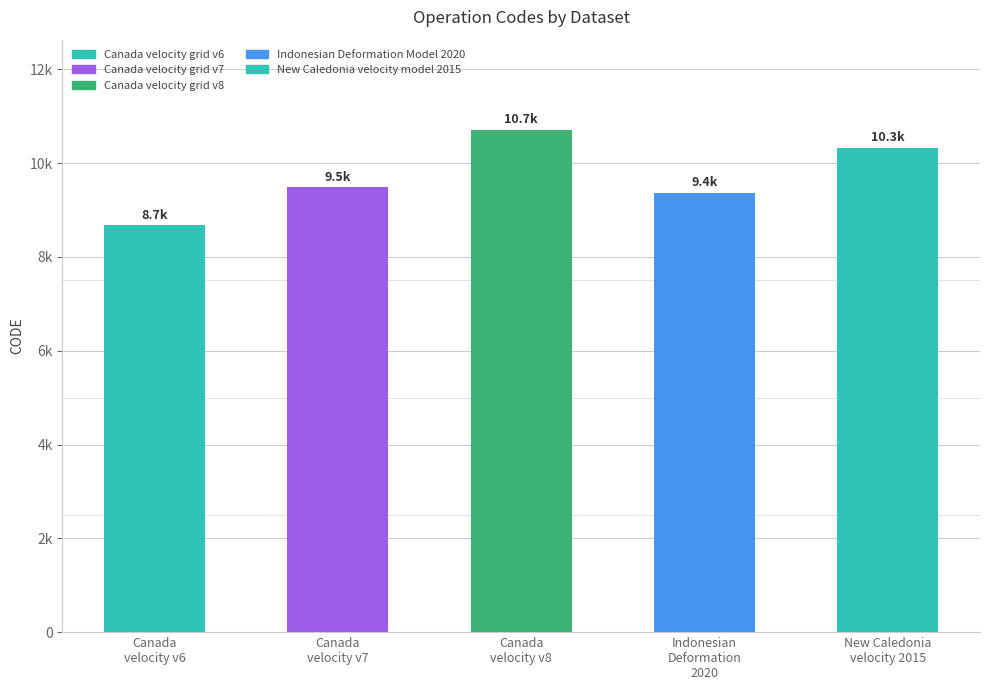

Does the chart contain any negative values?

No